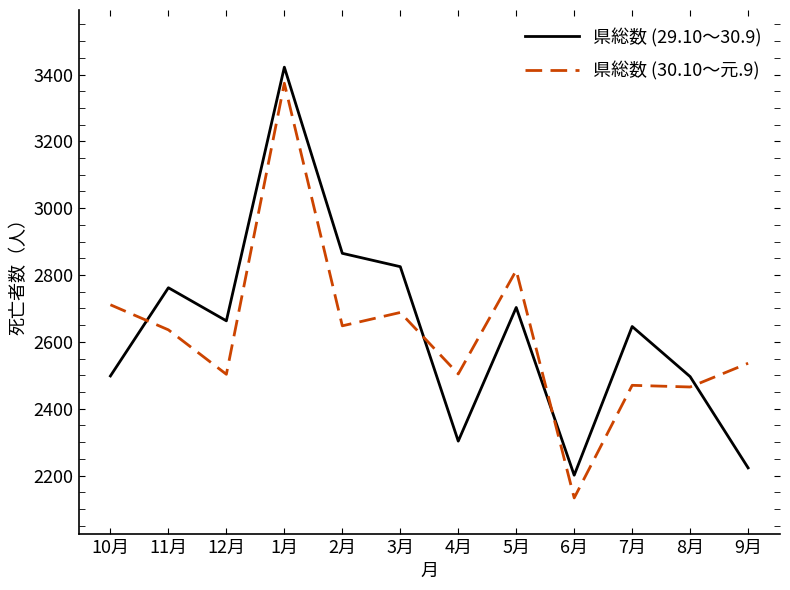

What is the difference between the 県総数 (29.10～30.9) values at 7月 and 2月?

219